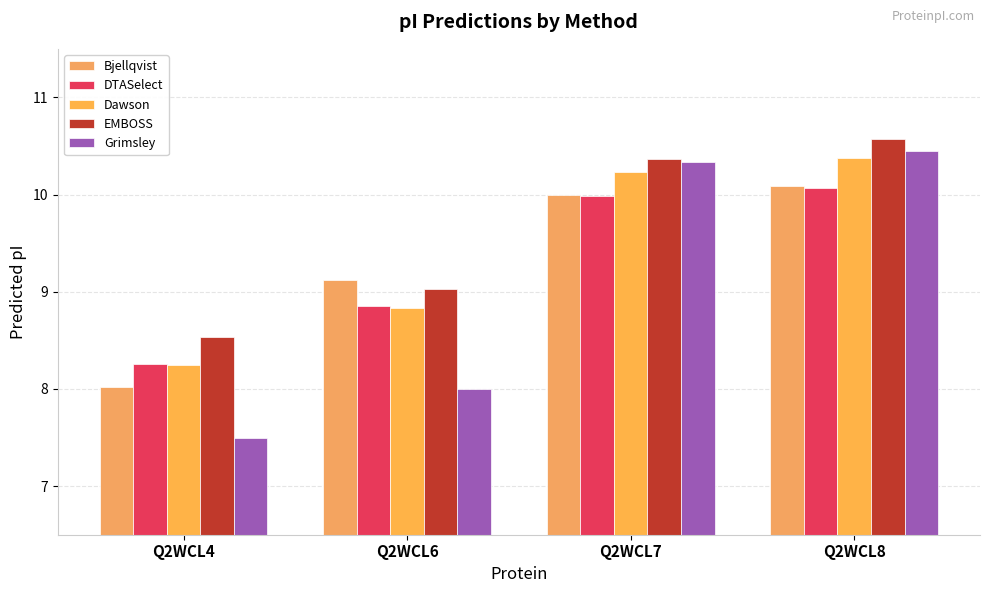

Which series changed the most between Q2WCL4 and Q2WCL7?

Grimsley